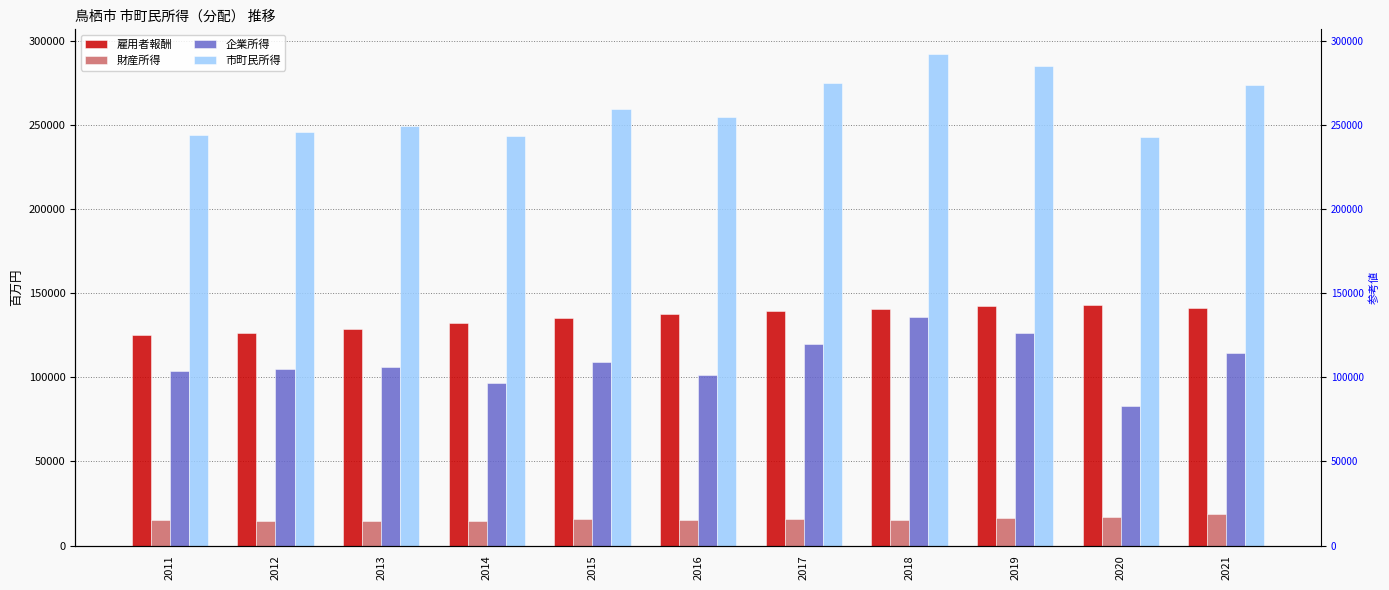

How many bars are there in each group?

4